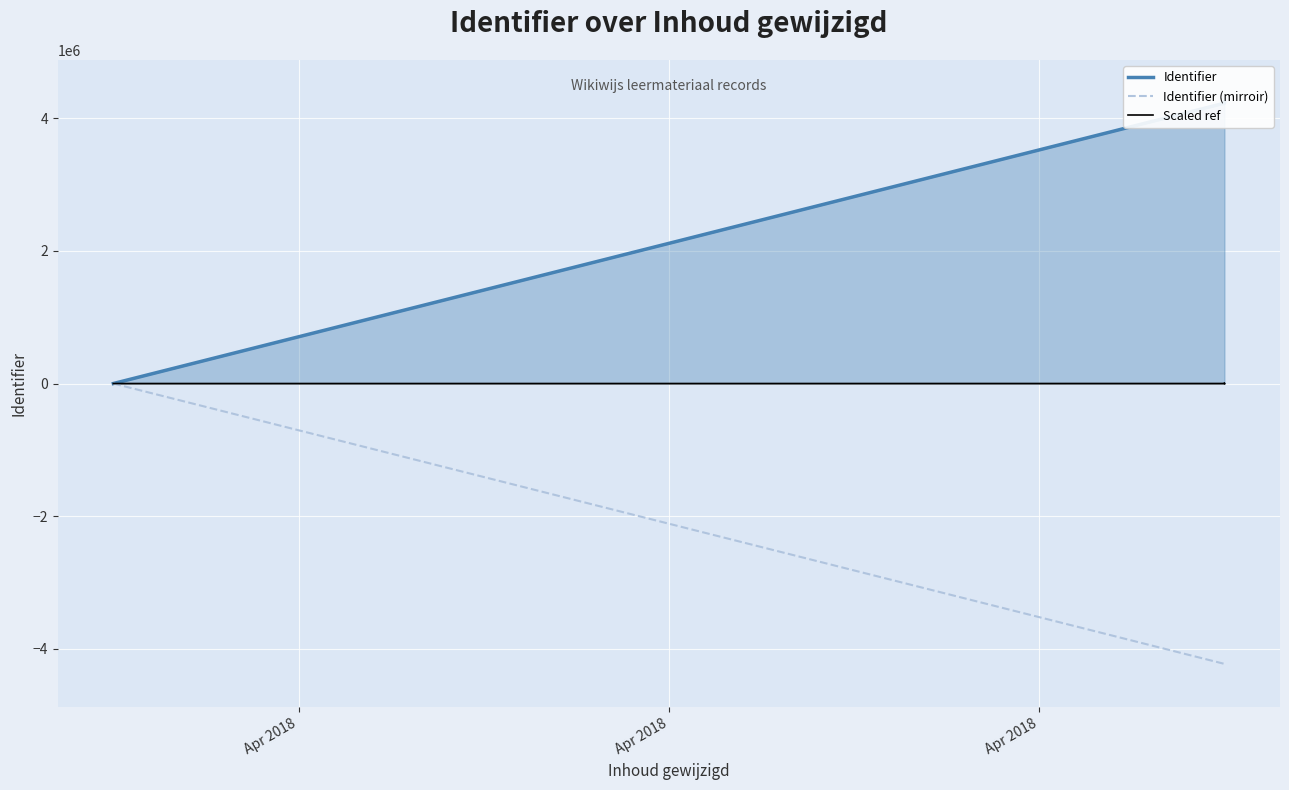

What is the average value of the Identifier (mirroir) series?

-3393727.0